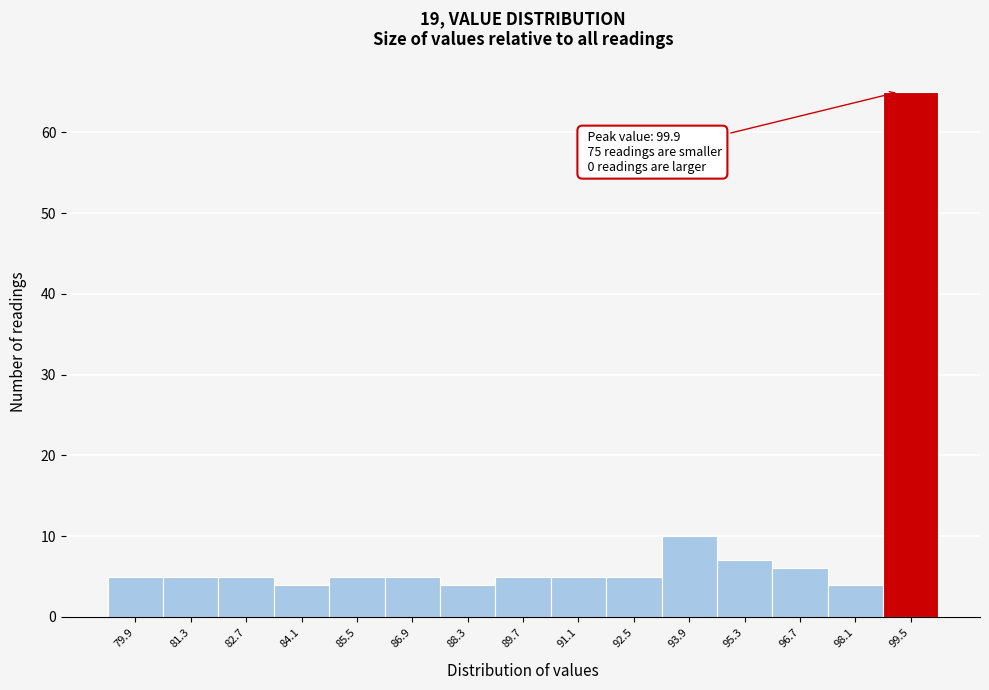

Reading left to right, transcribe all the data shown in this chart.

79.9=5	81.3=5	82.7=5	84.1=4	85.5=5	86.9=5	88.3=4	89.7=5	91.1=5	92.5=5	93.9=10	95.3=7	96.7=6	98.1=4	99.5=65